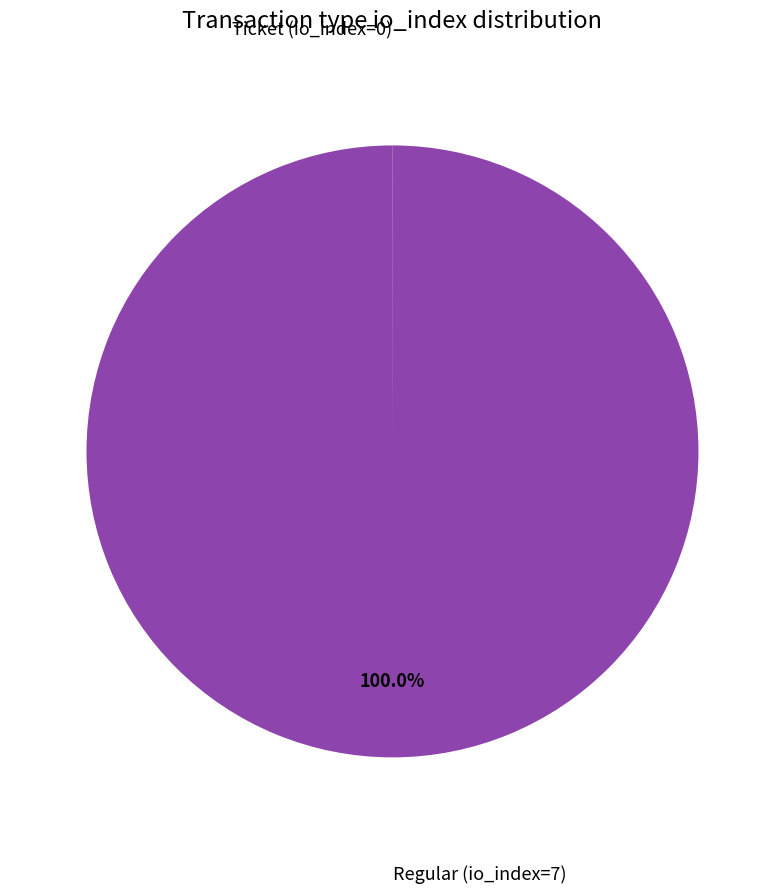

Is there a majority slice in this chart?

Yes